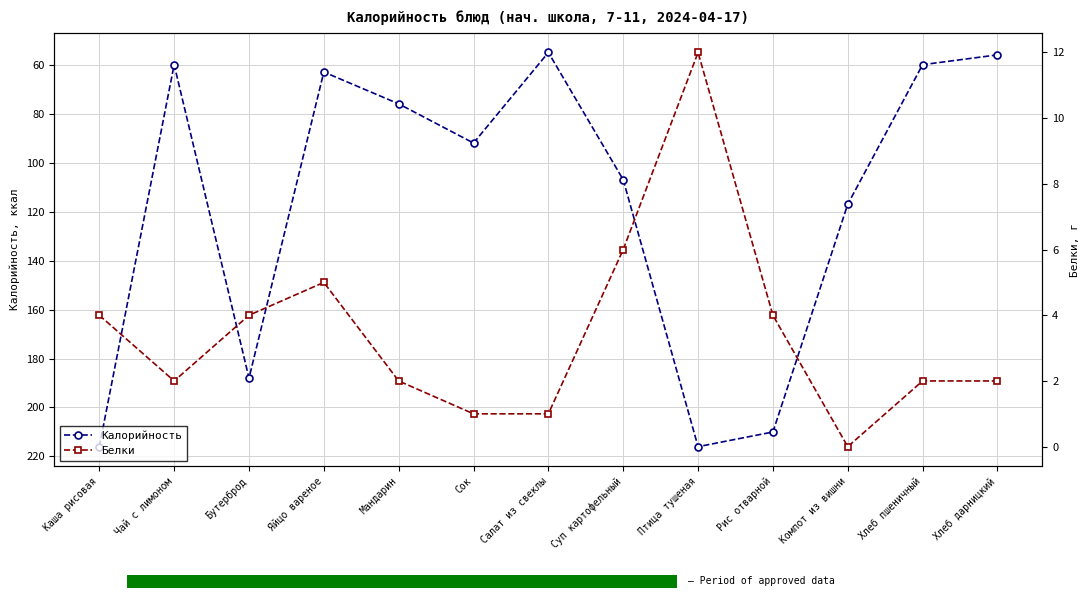

Which category has the lowest value in the Калорийность series?

Салат из свеклы